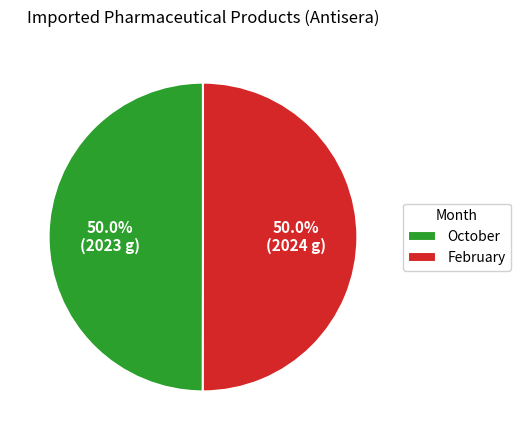

Approximately how many times larger is the value at February compared to October?

1.0